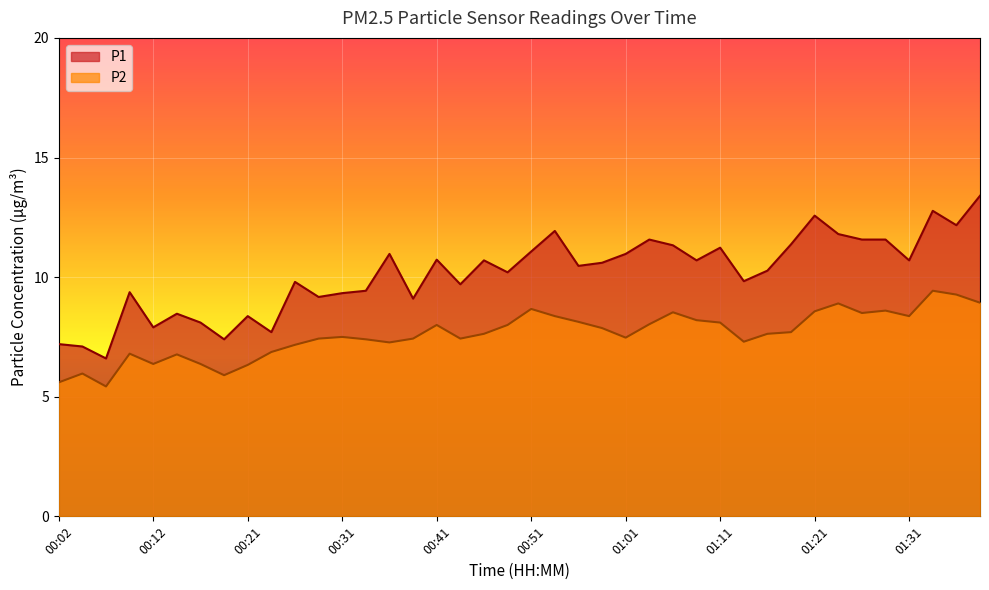

Which series has the widest spread of values?

P1